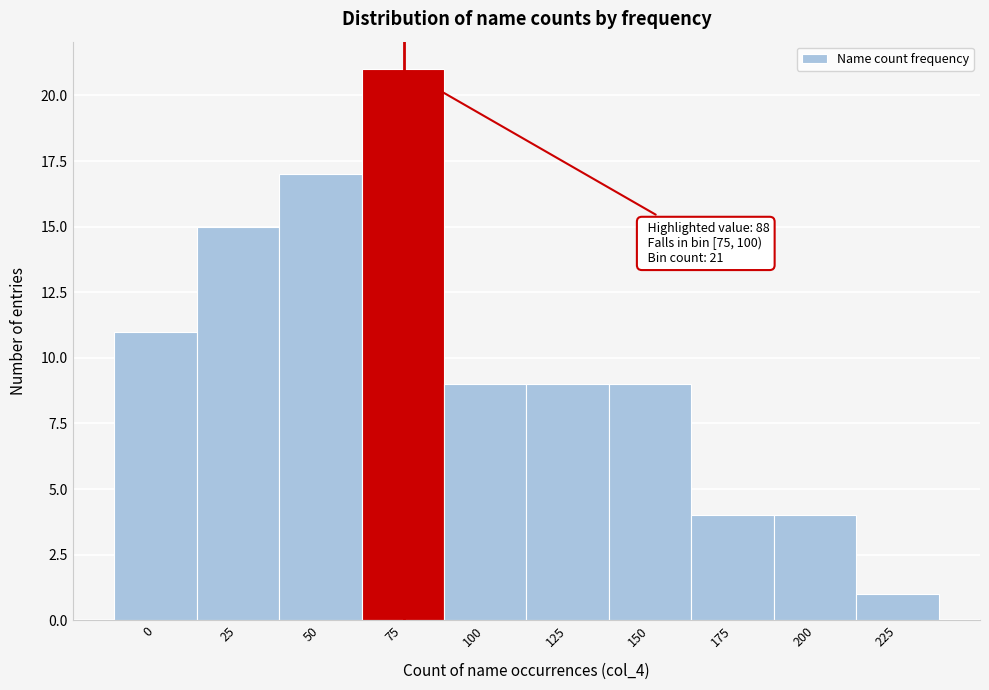

Reading left to right, extract all data points from this chart.

11	15	17	21	9	9	9	4	4	1